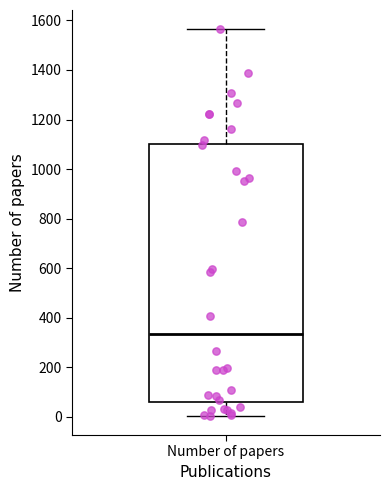

Where does the median line of the box for Number of papers sit on the y-axis? The values are not printed on the chart, so give them approximately, as read against the axis.

340